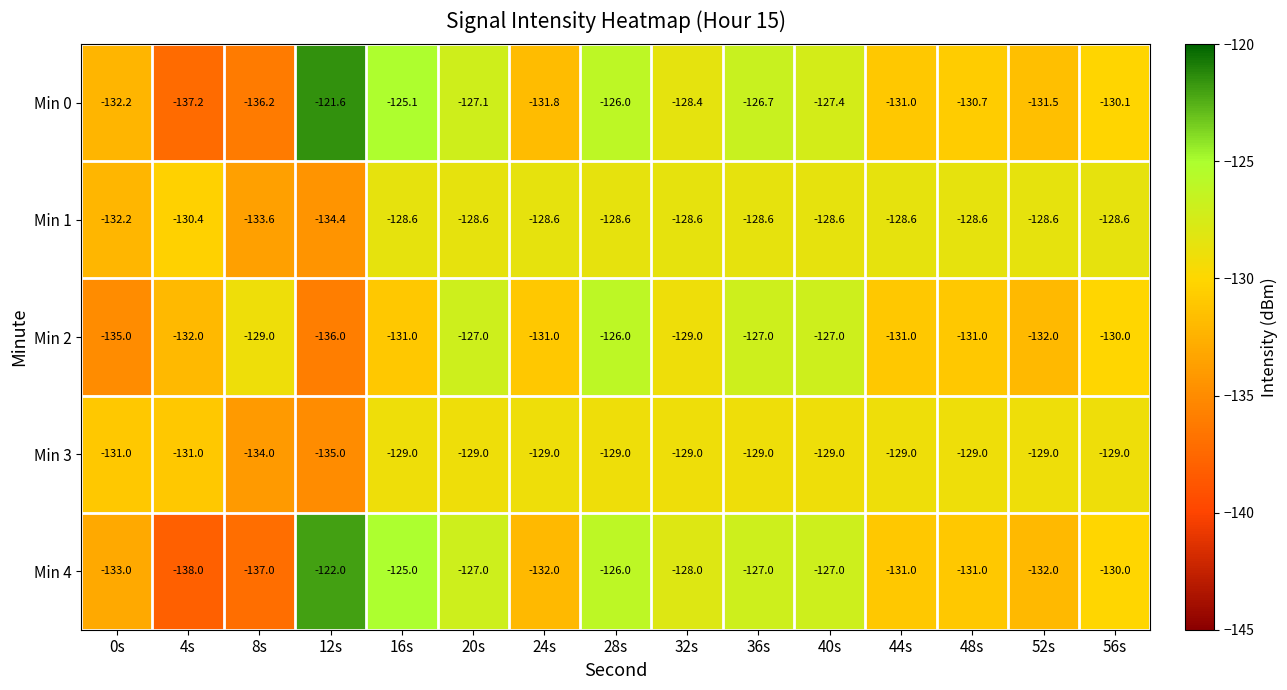

The value of Min 1 at 16s is -173.0. True or false?

False